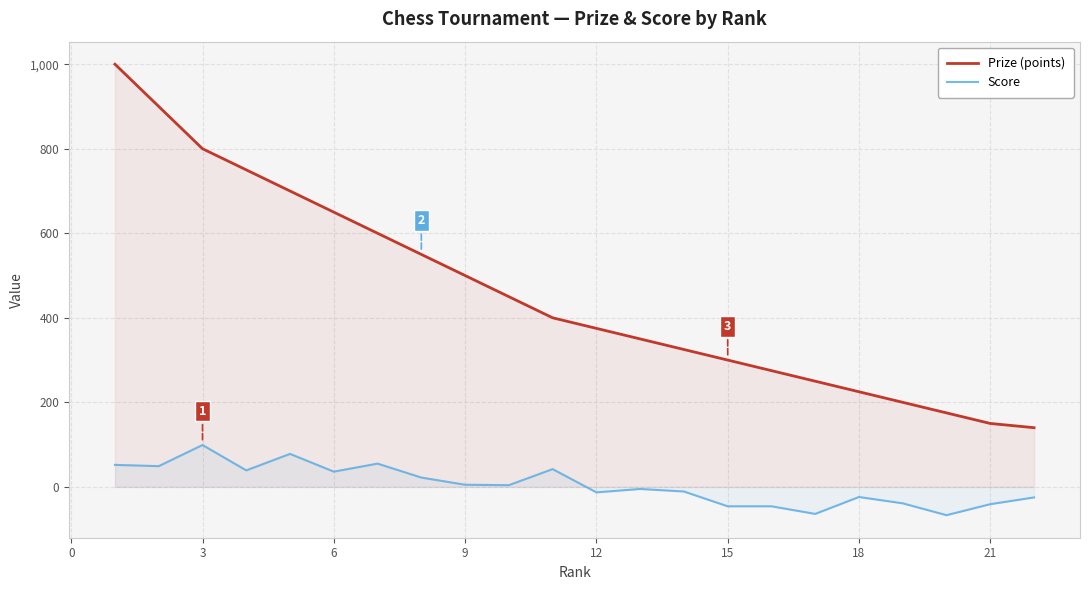

True or false: Score and Prize (points) cross at least once.

False